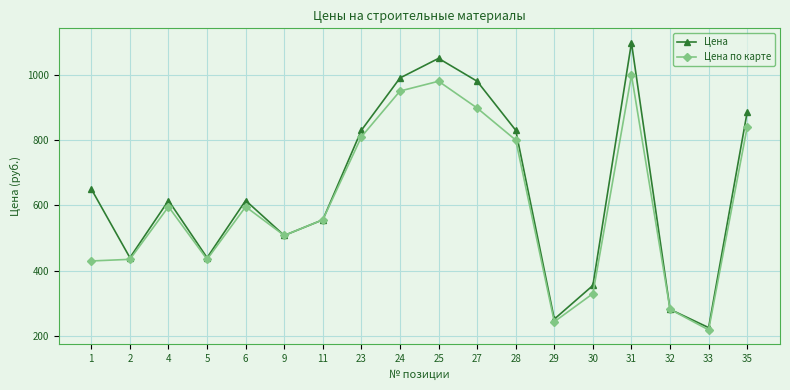

True or false: Цена по карте has more than 1 interior local peaks.

True